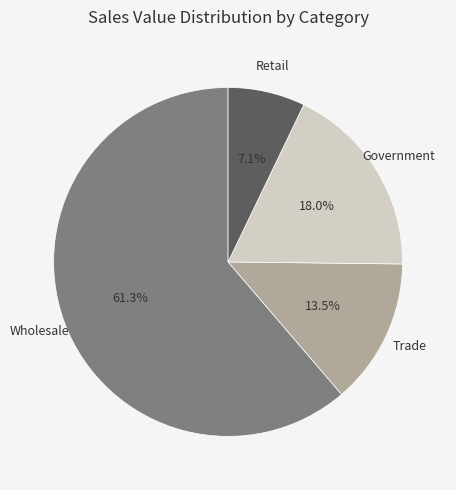

Is there any slice that represents more than half of the pie?

Yes